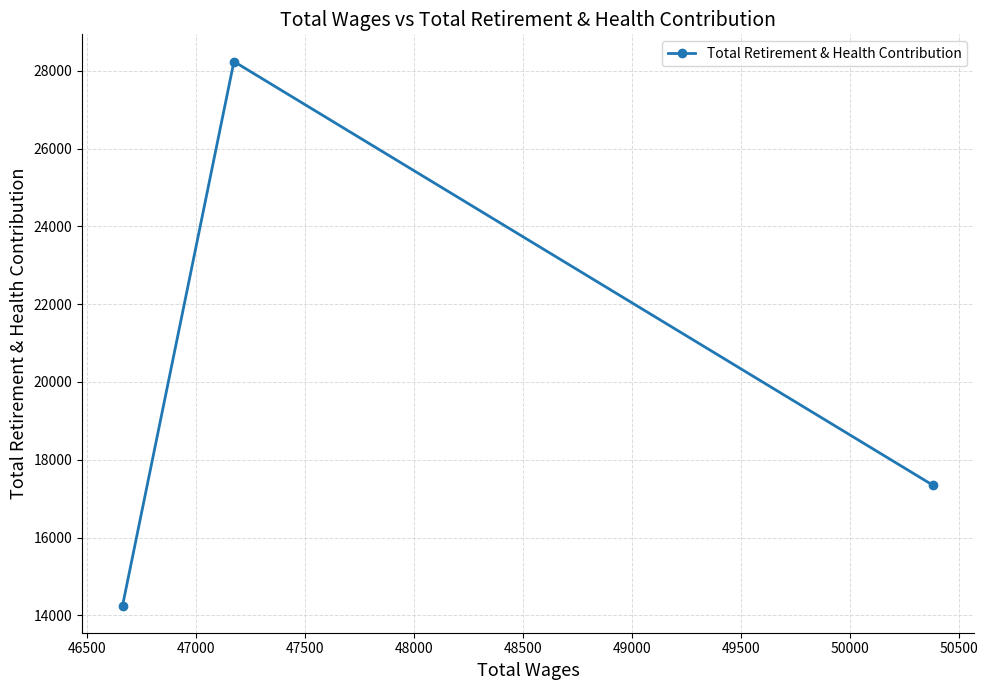

What is the maximum value shown in the chart?

28235